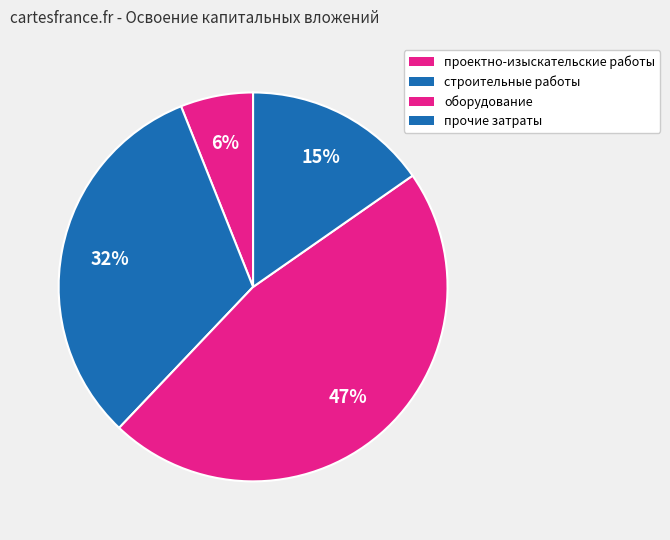

True or false: проектно-изыскательские работы accounts for 6% of the total.

True